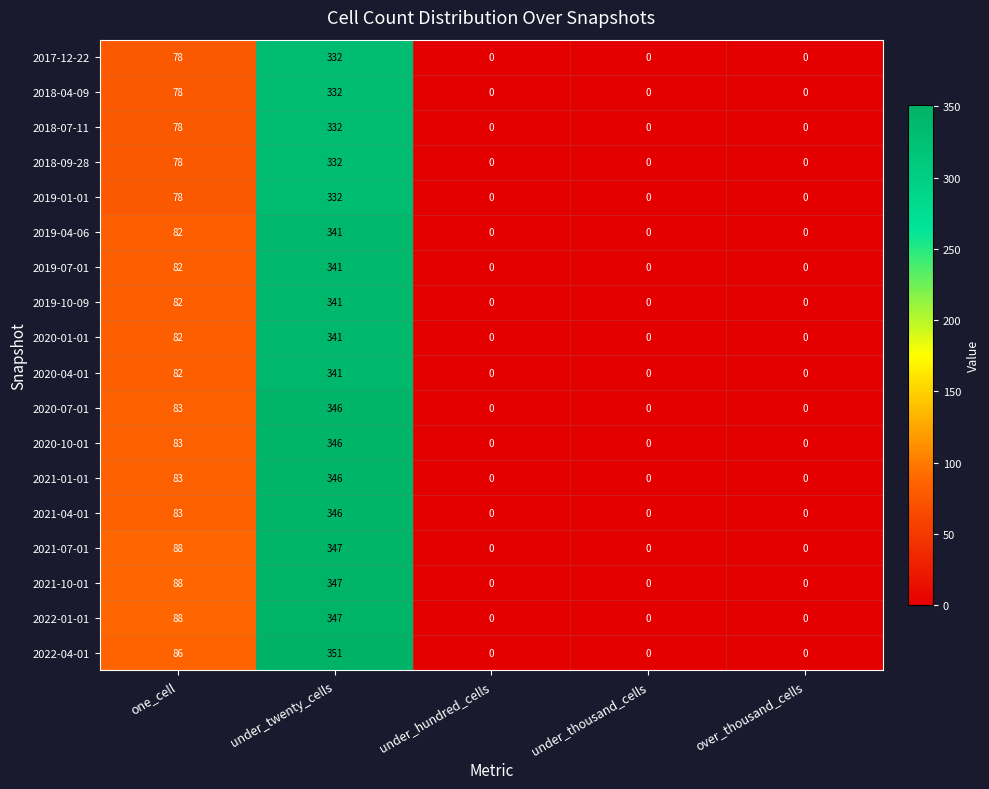

Which label corresponds to the largest value in the chart?

under_twenty_cells